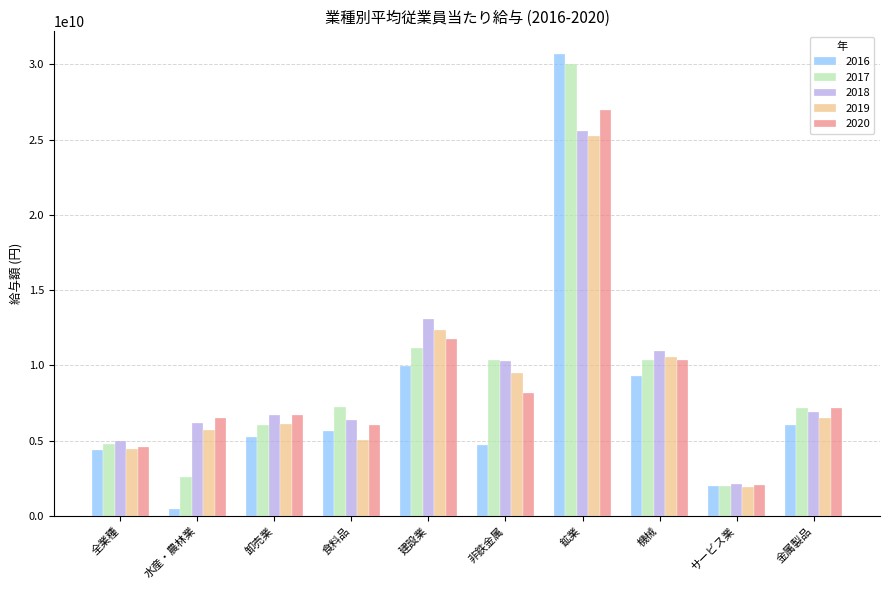

What is the difference between the maximum and minimum values in the 2016 series?

30221103000